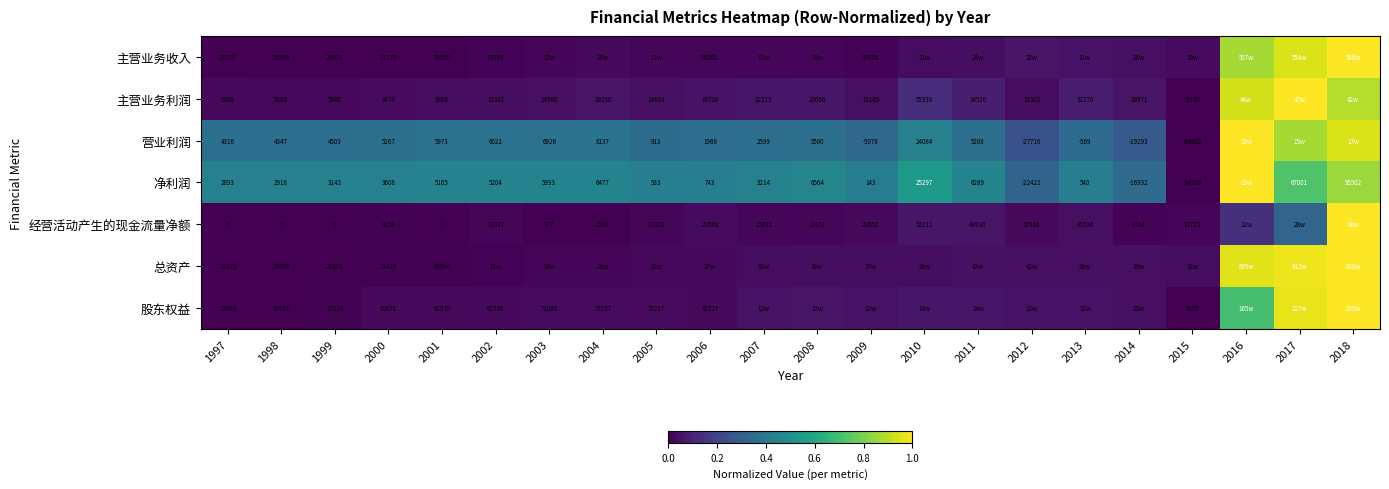

The 主营业务收入 series shows 0.0 at 1999. True or false?

False